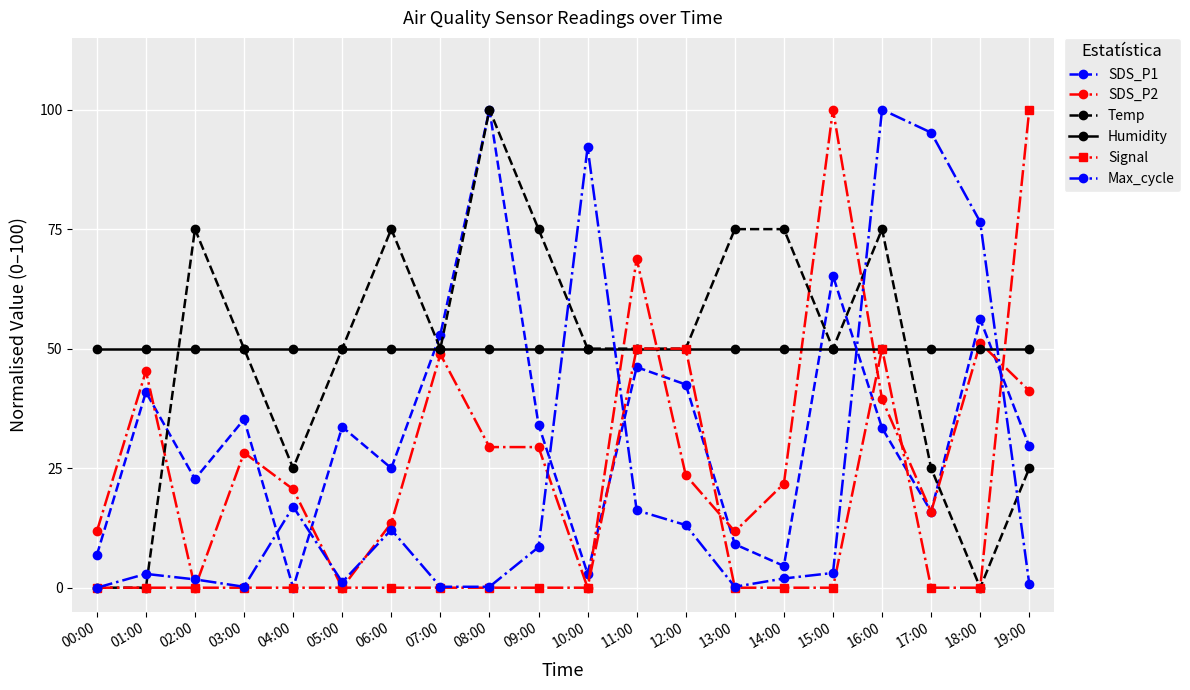

True or false: Temp has more than 2 interior local peaks.

True